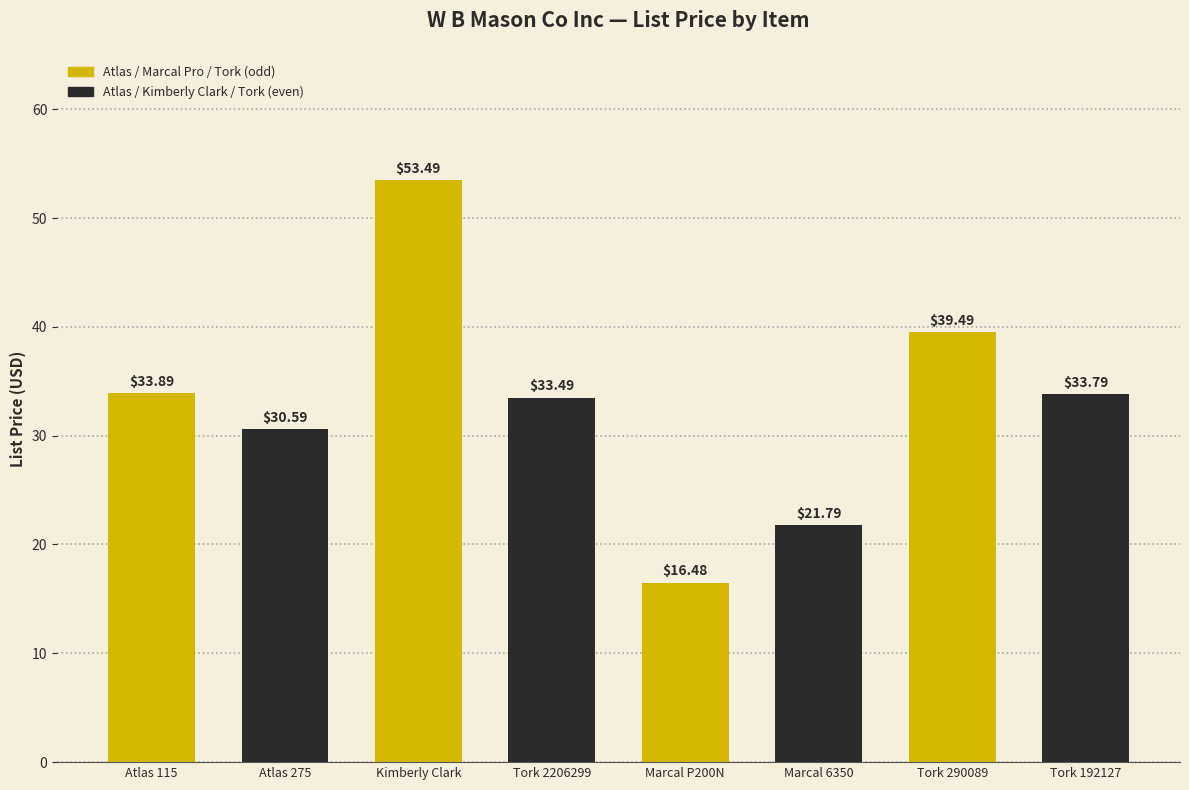

Are the bars grouped side by side (vs. stacked)?

No